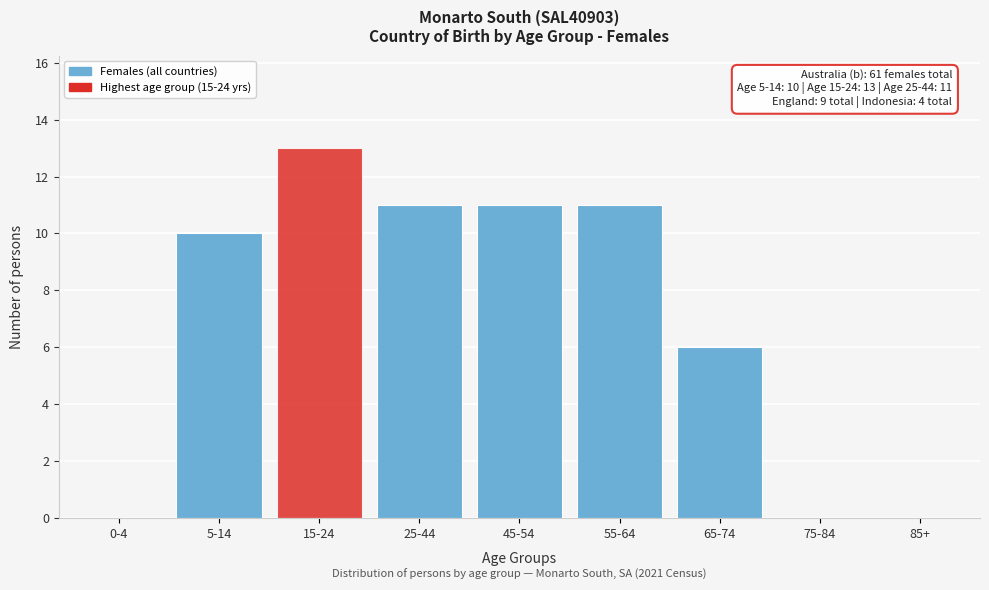

Reading left to right, list all the values displayed in this chart.

0-4=0	5-14=10	15-24=13	25-44=11	45-54=11	55-64=11	65-74=6	75-84=0	85+=0